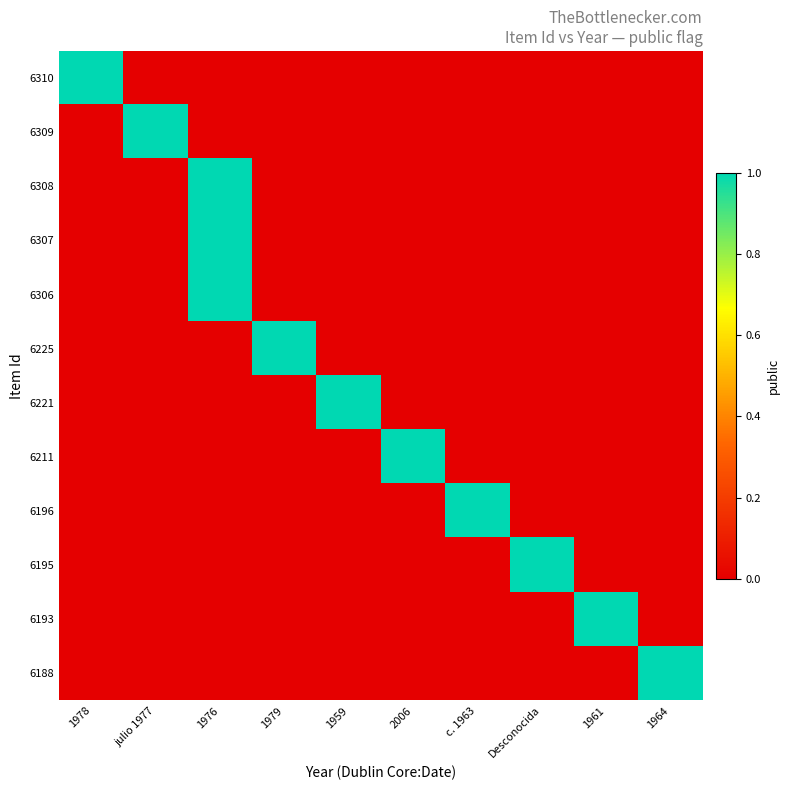

Which has a higher value, 1964 or 1961?

1964